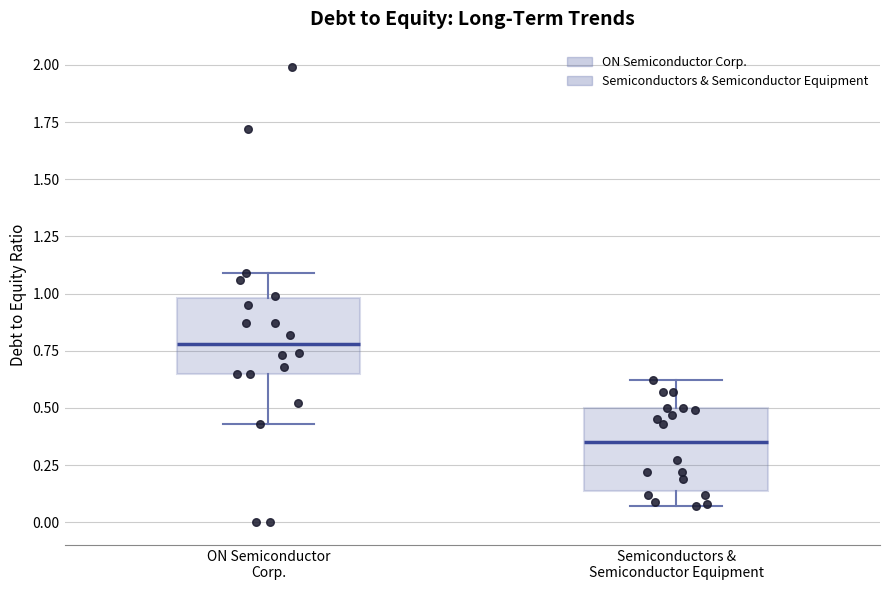

Which box has the lowest median line?

Semiconductors & Semiconductor Equipment